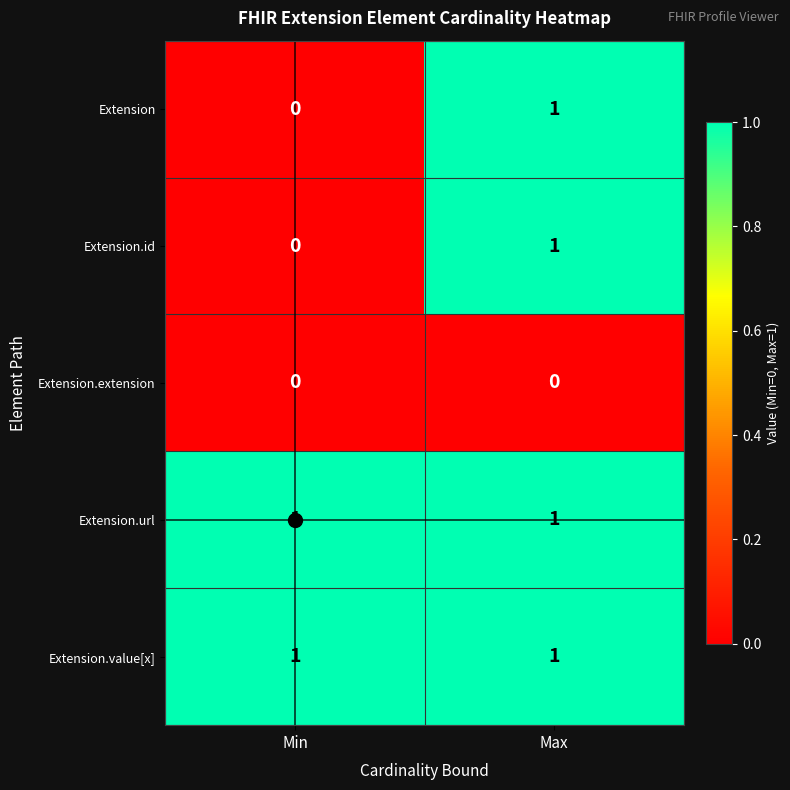

Is it true that Extension.id equals 1 at Max?

True